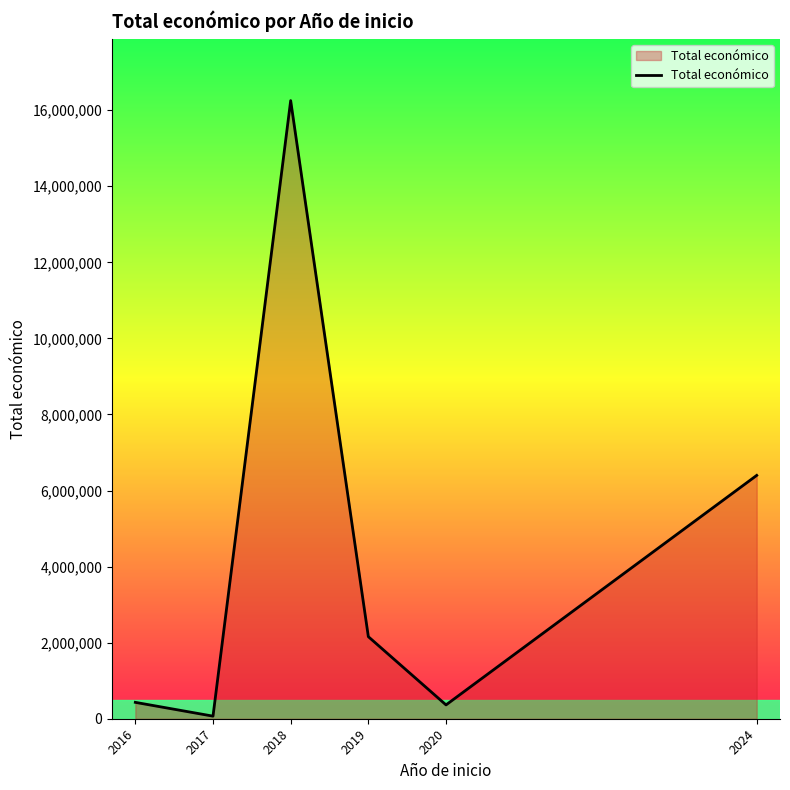

What is the greatest value displayed?

16252036